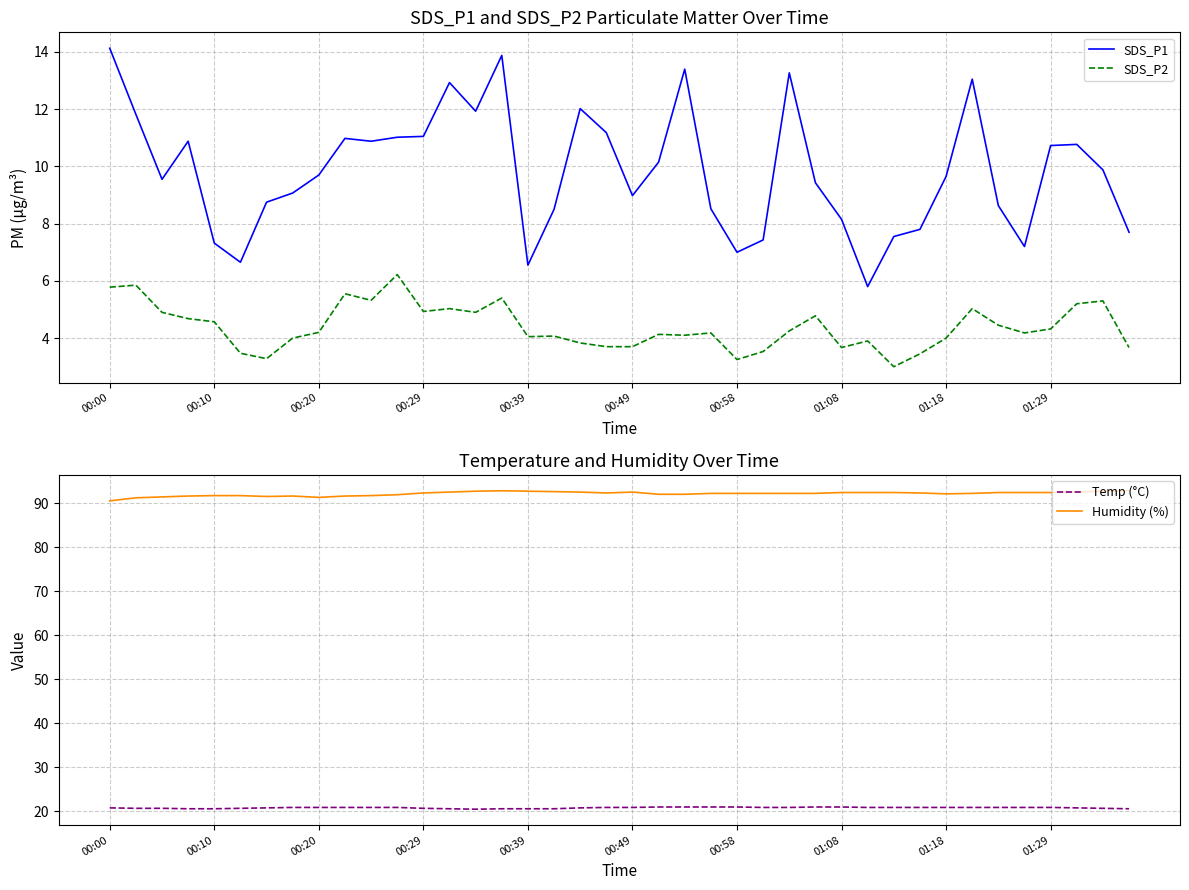

What is the maximum value for SDS_P2?

6.2